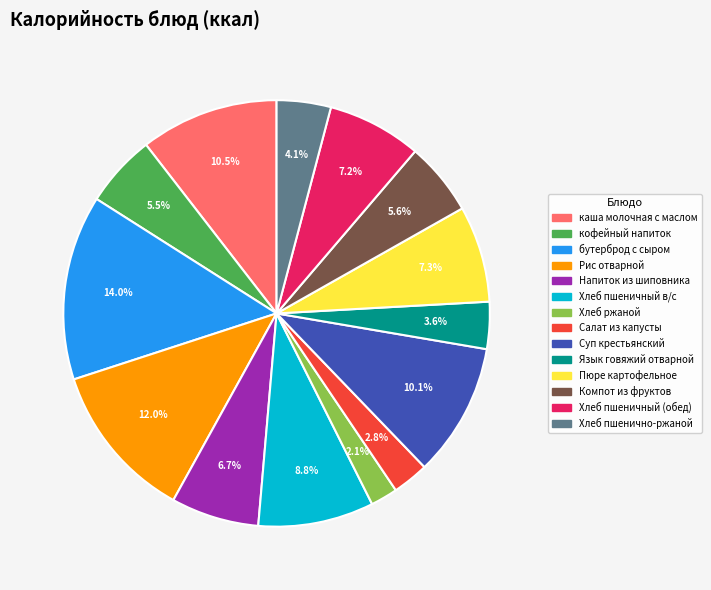

To the nearest percent, what is the difference between the largest and smallest slice percentages?

12%